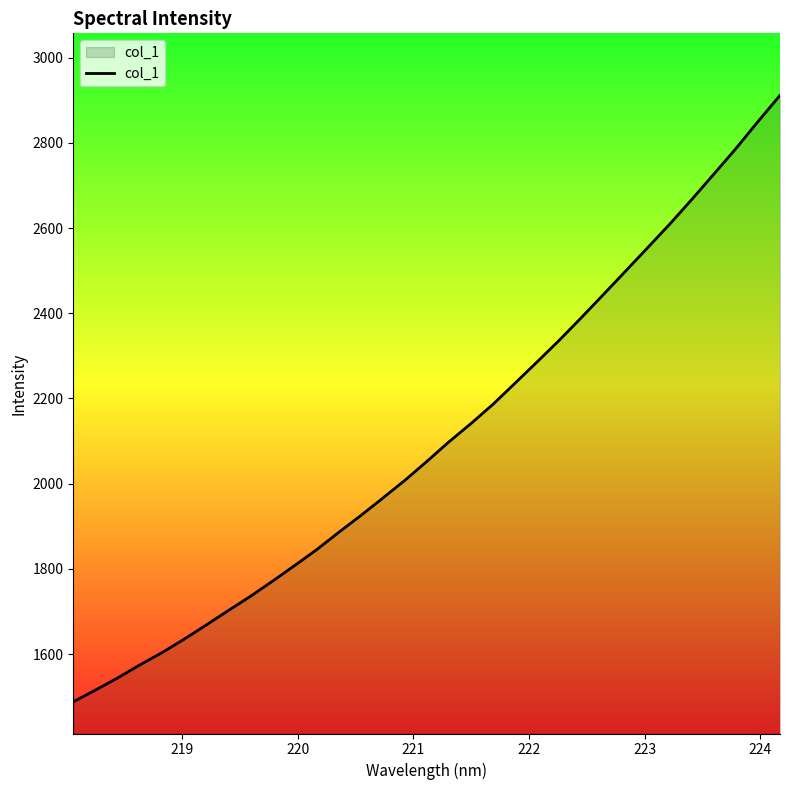

How many lines are shown in the chart?

1